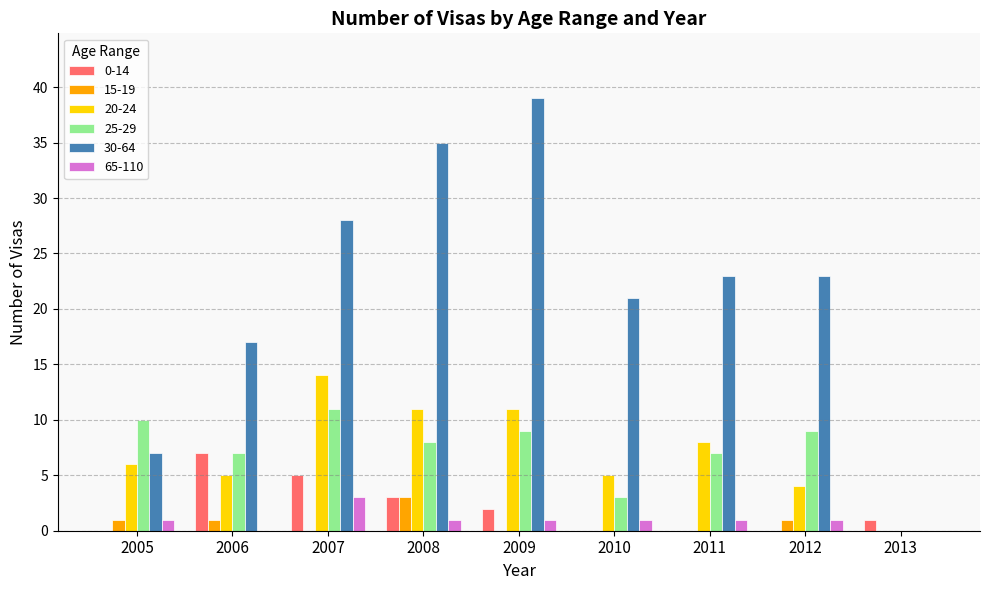

What is the sum of the 65-110 values at 2005 and 2012?

2